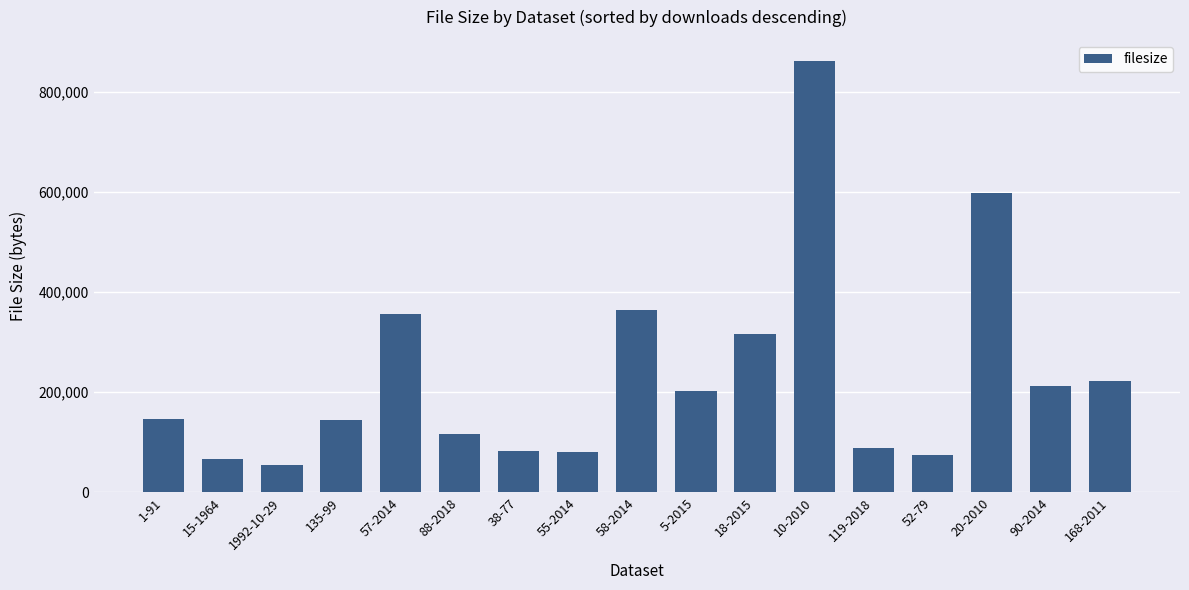

Is it true that the value at 5-2015 is 202421?

True